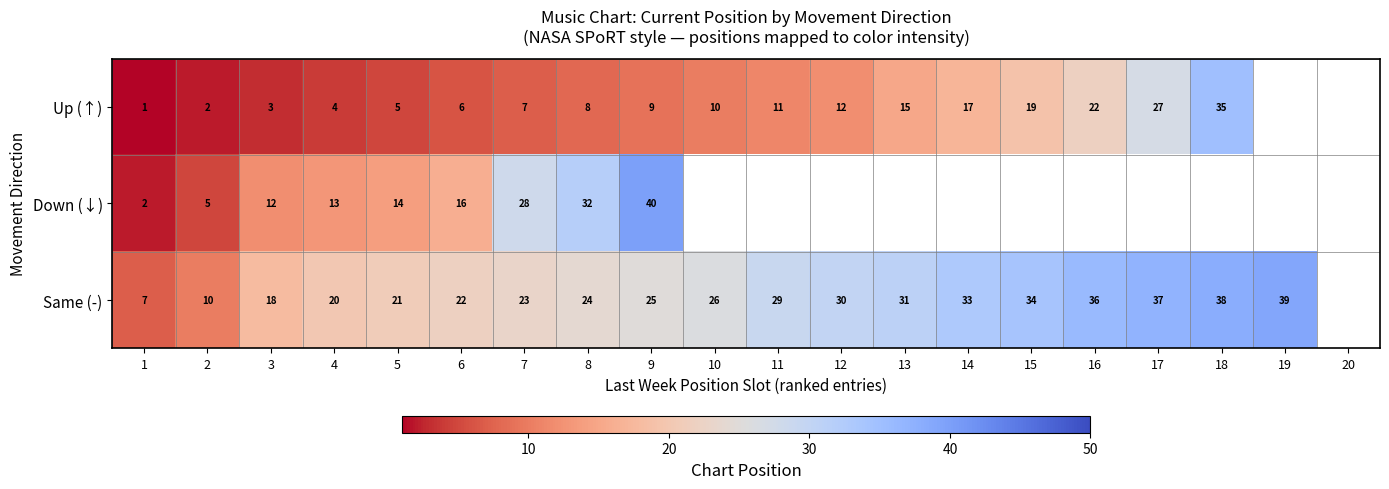

What is the difference between the Up (↑) values at 14 and 17?

10